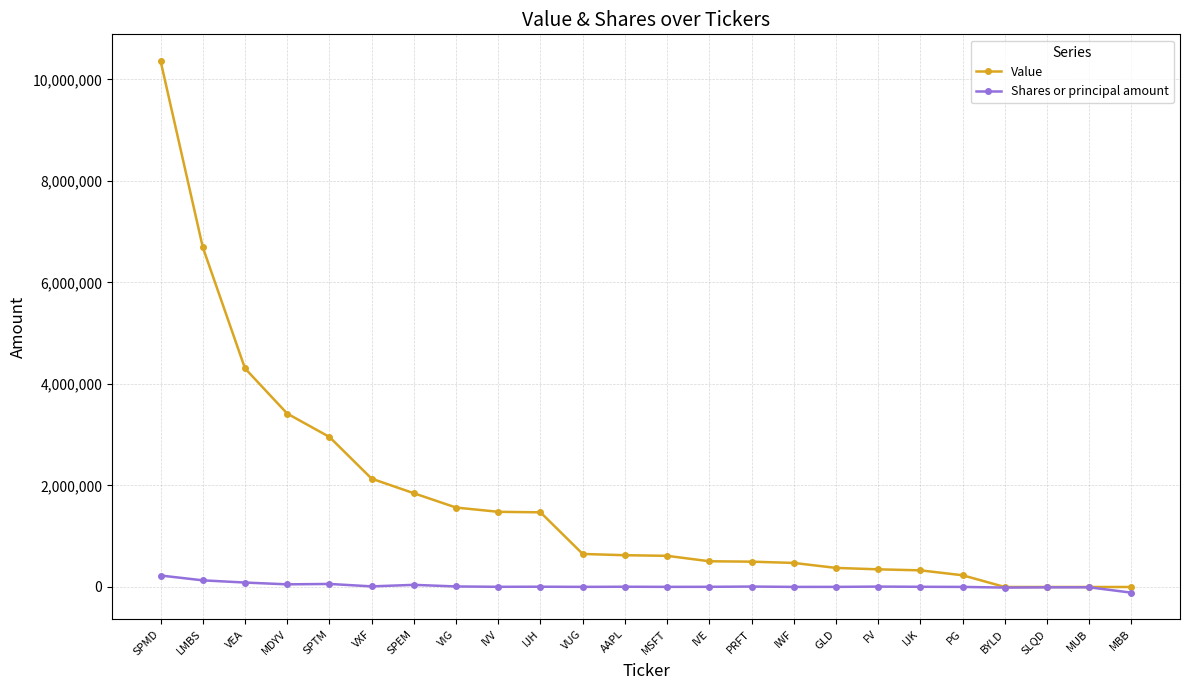

At which label does Shares or principal amount first exceed 5125?

SPMD